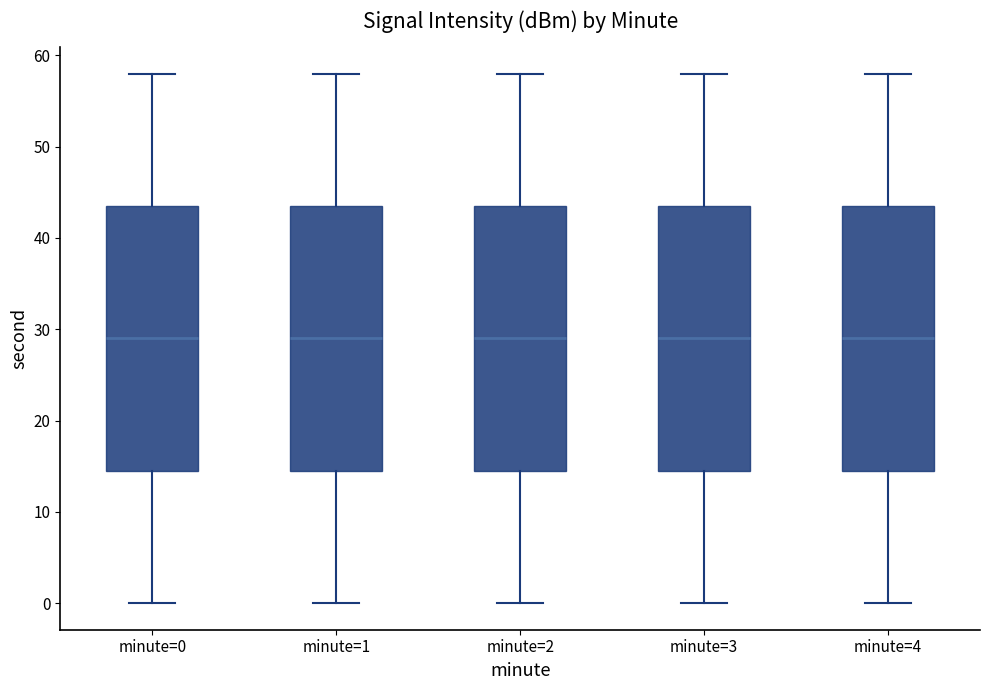

Where does the lower whisker of the box for minute=1 end on the y-axis? The values are not printed on the chart, so give them approximately, as read against the axis.

0